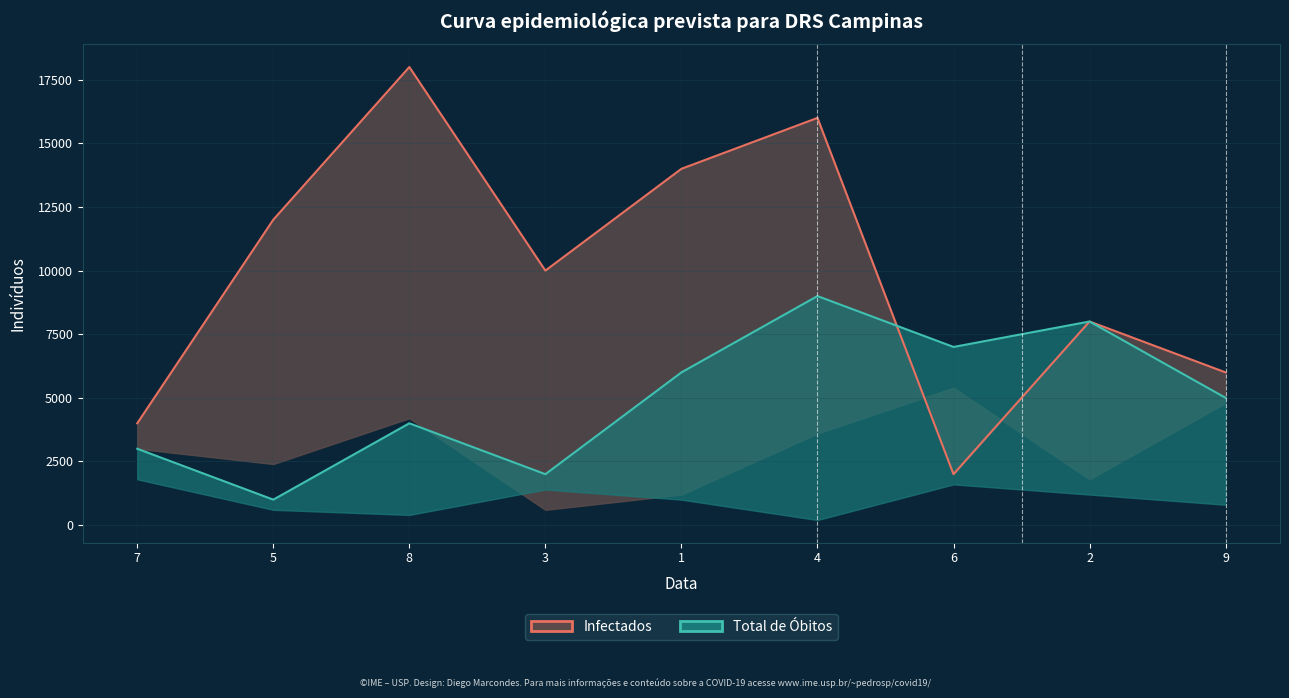

What is the label of the 1st point from the left?

7